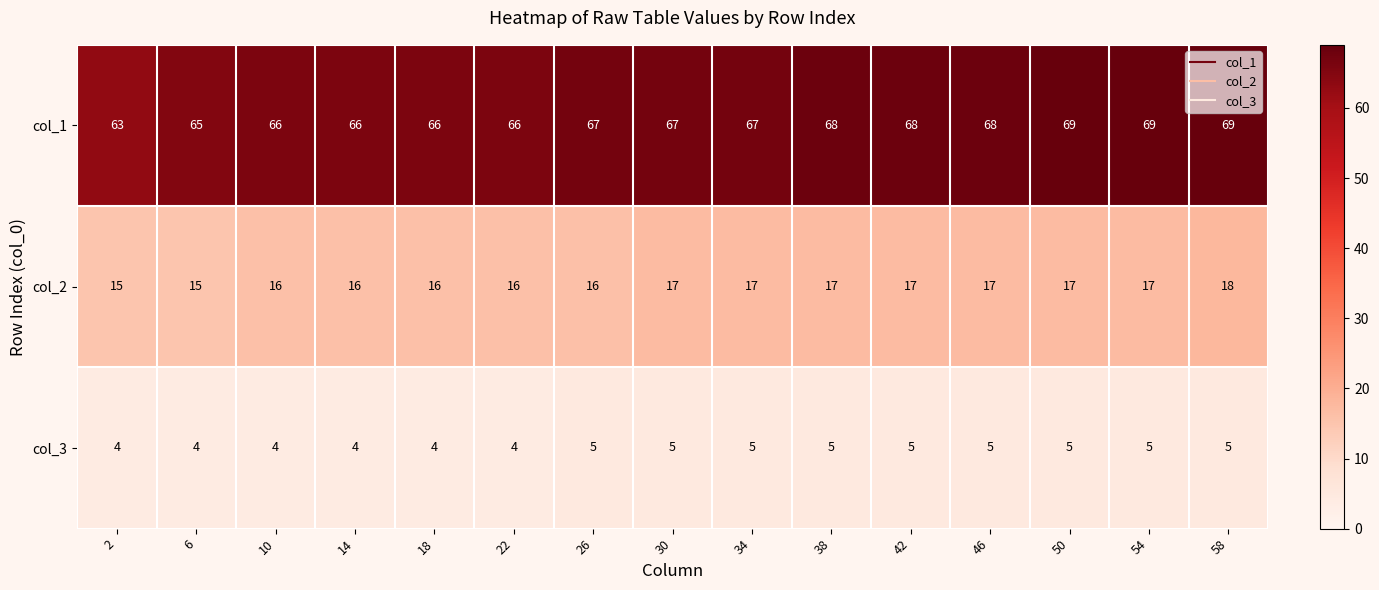

What is the average value of the col_3 series?

5